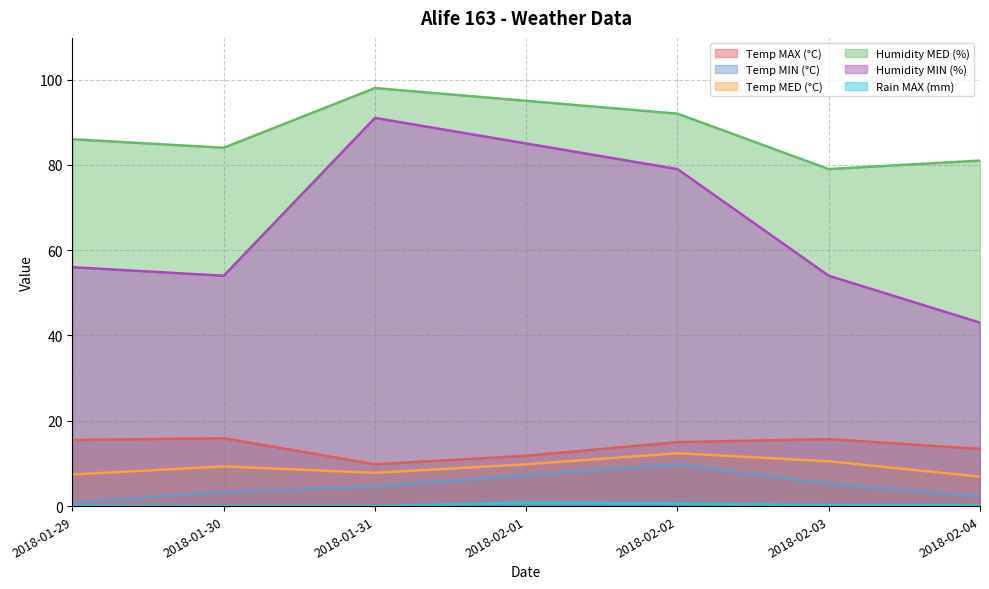

What value does the Temp MIN (°C) series have at 2018-01-29?

0.8